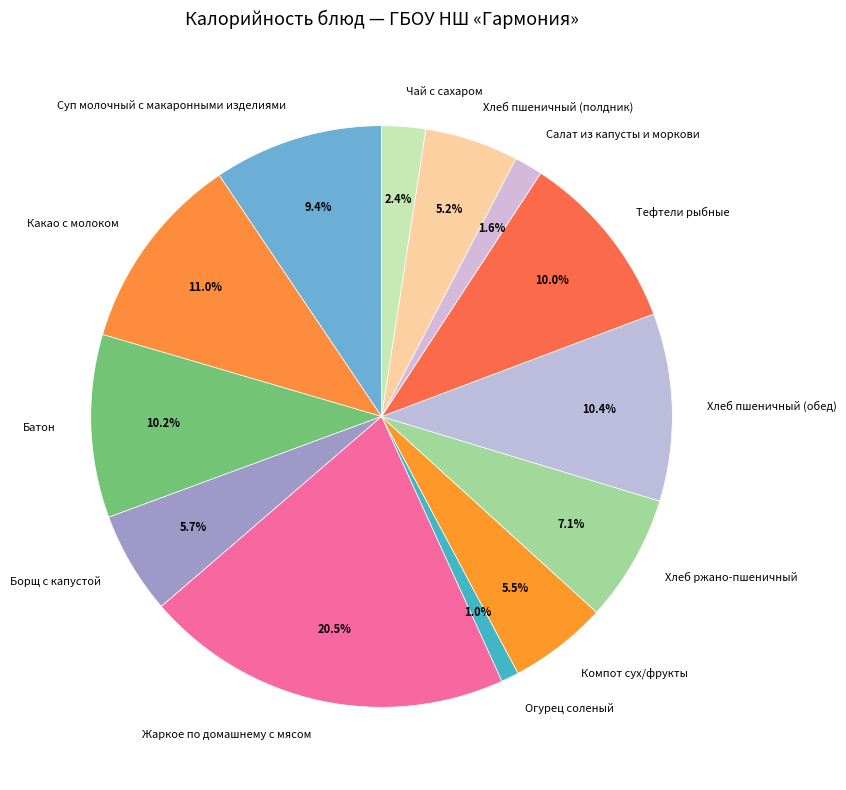

Combined, do Хлеб пшеничный (полдник) and Хлеб ржано-пшеничный account for over 50%?

No